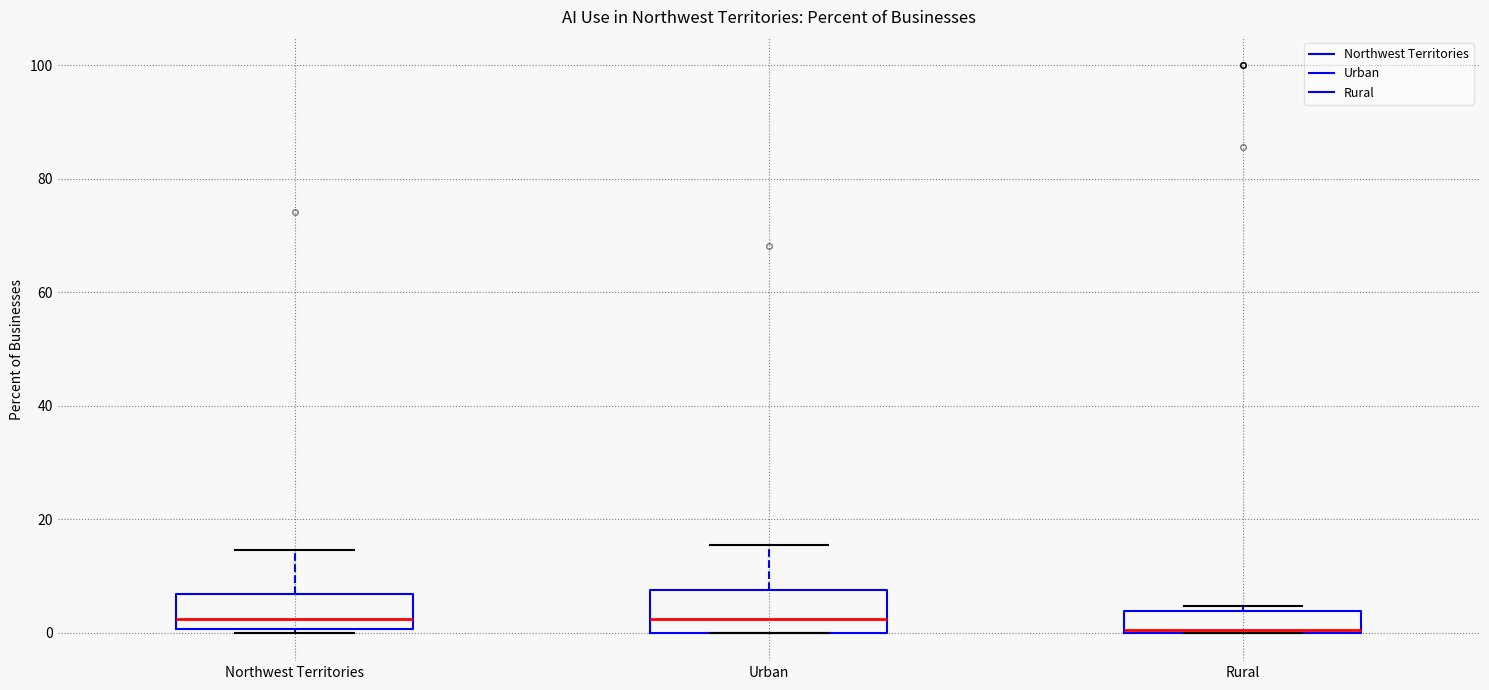

Where is the lower edge of the box for Urban on the y-axis? The values are not printed on the chart, so give them approximately, as read against the axis.

0